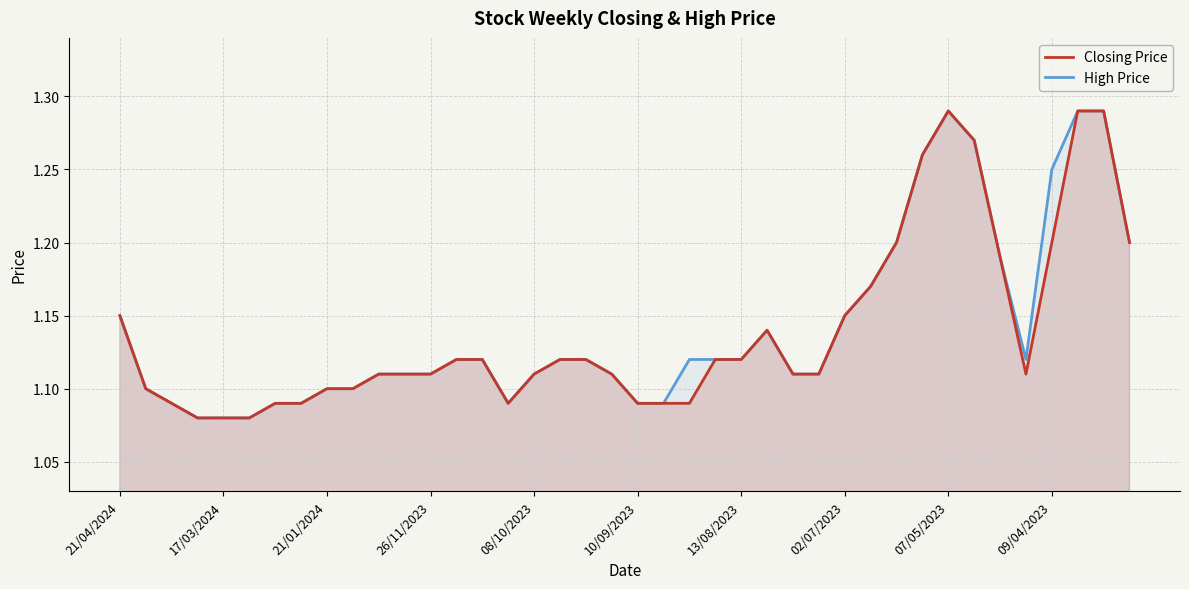

True or false: High Price has a value of 0.6 at 13/08/2023.

False